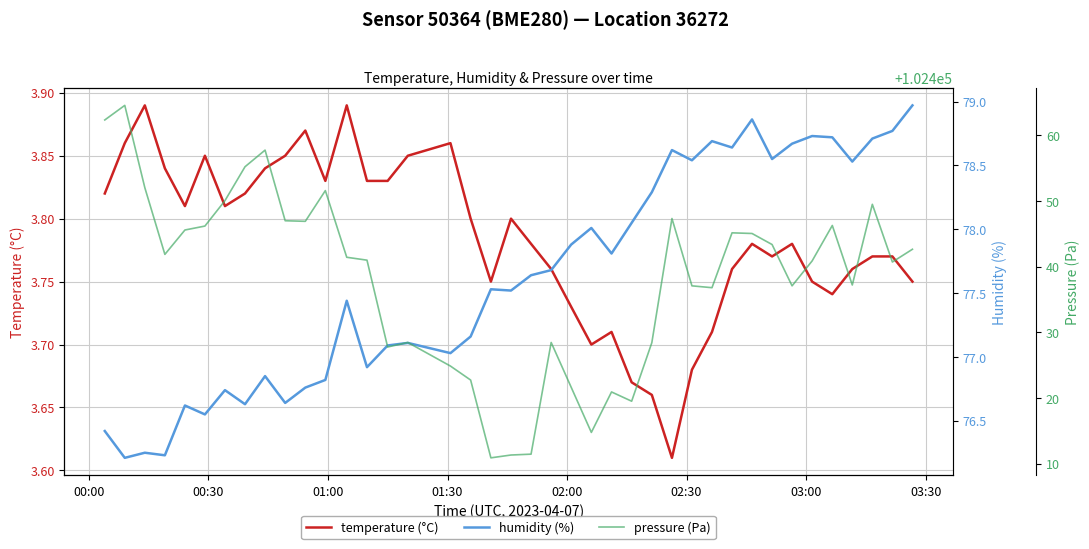

True or false: humidity (%) and temperature (°C) cross at least once.

False